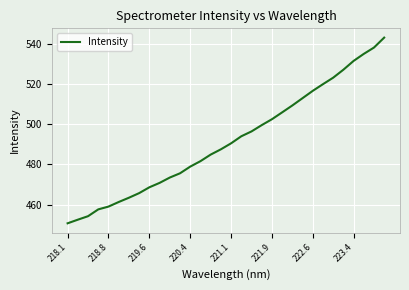

Reading left to right, list all the values displayed in this chart.

450.7	452.5	454.2	457.6	459.0	461.3	463.4	465.7	468.6	470.8	473.5	475.6	479.0	481.7	484.9	487.6	490.6	494.1	496.5	499.6	502.6	506.0	509.4	513.1	516.7	520.1	523.3	527.3	531.6	535.1	538.3	543.3